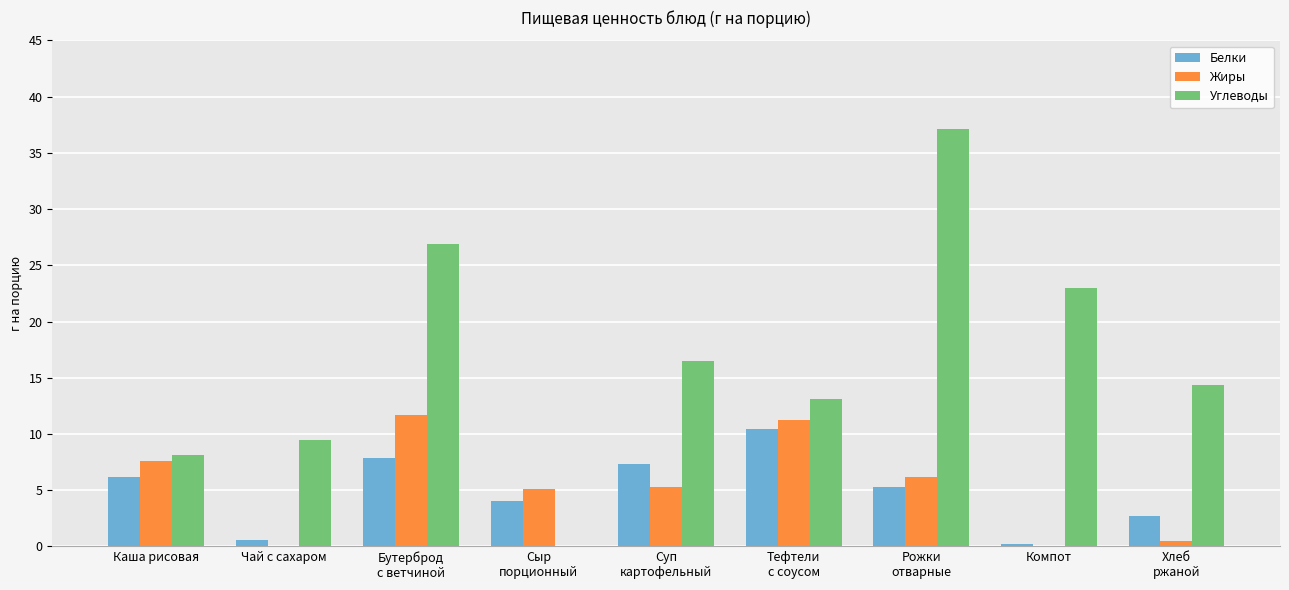

Is the value of Жиры at Компот greater than the value of Углеводы at Чай с сахаром?

No